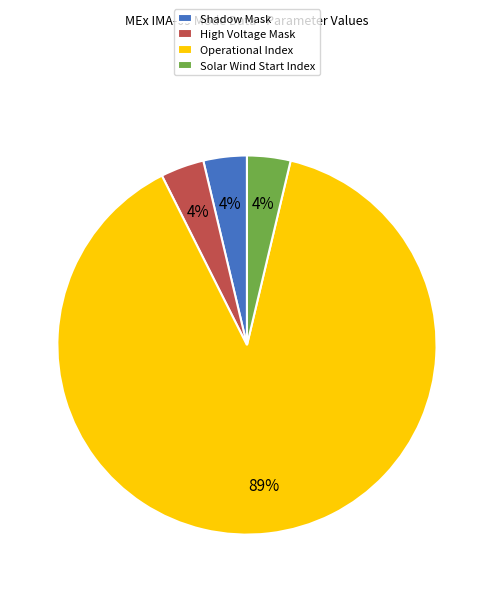

To the nearest percent, what is the average slice percentage?

25%